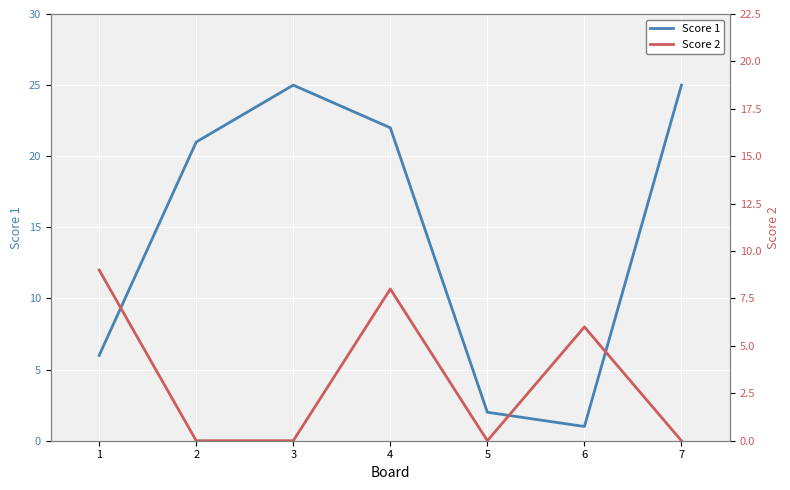

What is the total value across all series at 6?

7